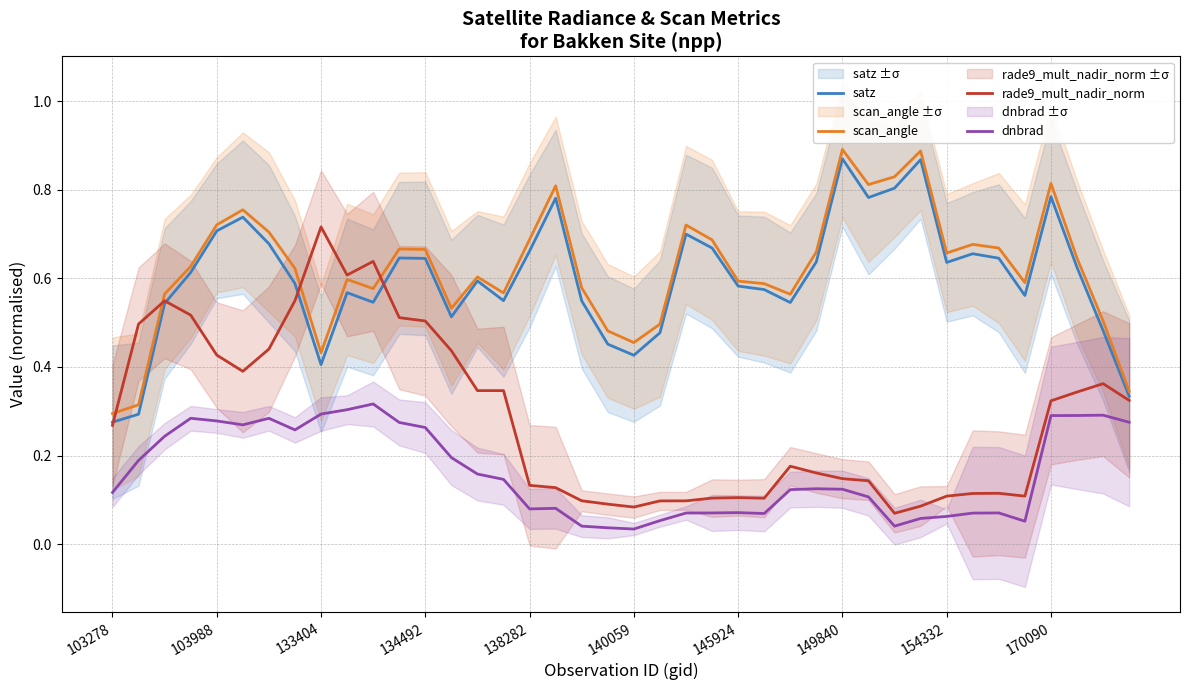

Count the rade9_mult_nadir_norm values in the range 0 to 1.

40